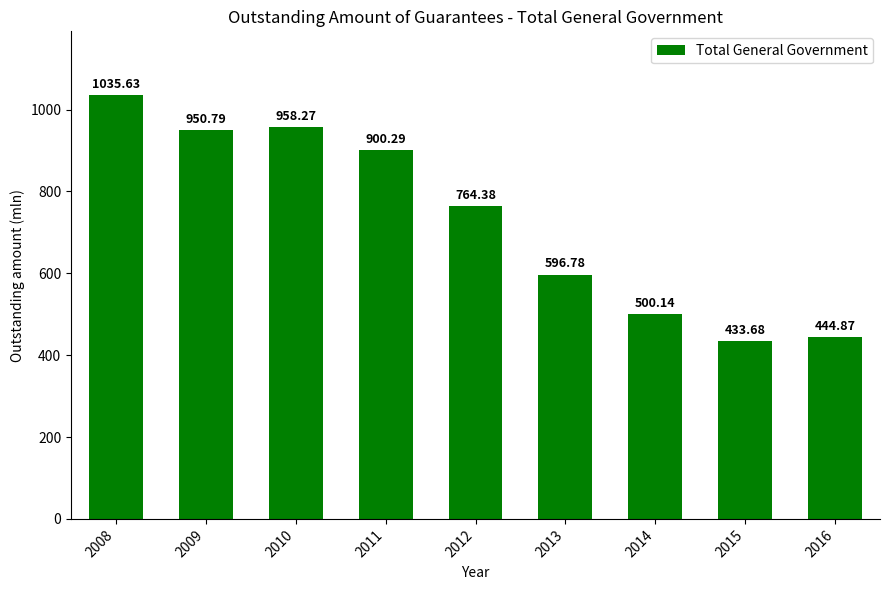

Is it true that the value at 2014 is 880.8?

False